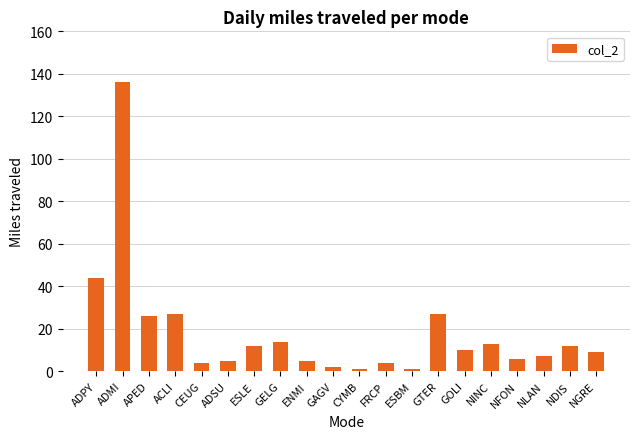

What position from the left is GTER?

14